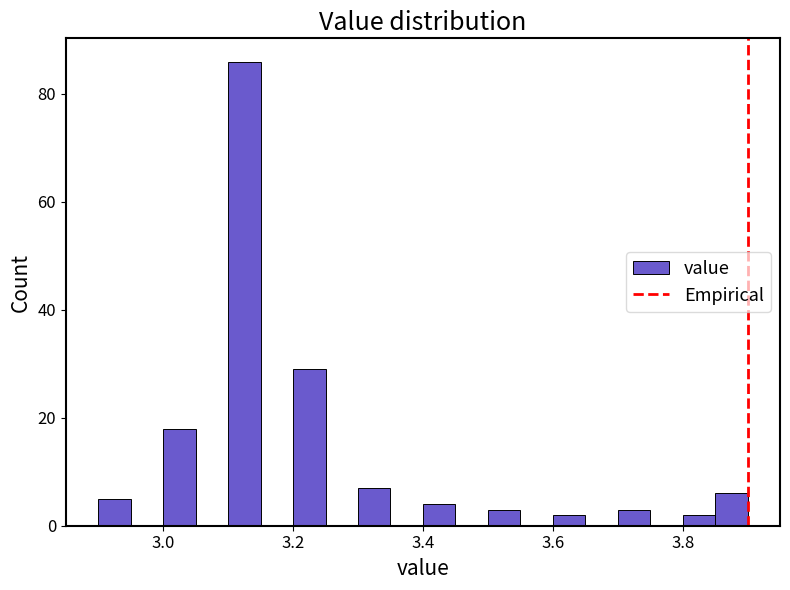

Read against the x-axis, roughly where is the centre of the tallest bar?

3.12